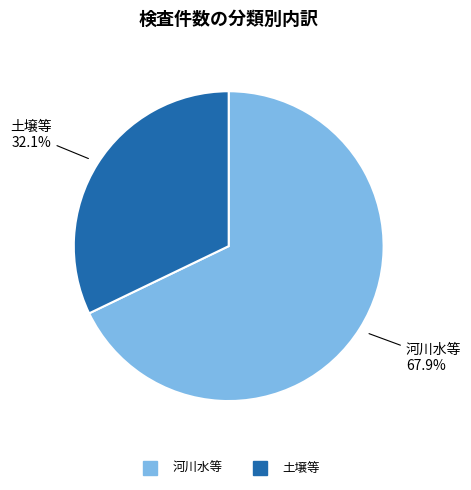

What percentage is NOT represented by 土壌等?

67.9%